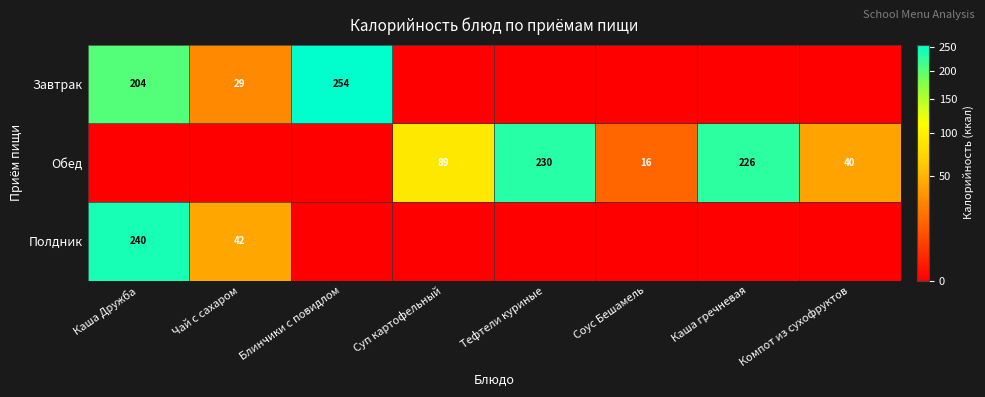

Count the number of categories in the chart.

8